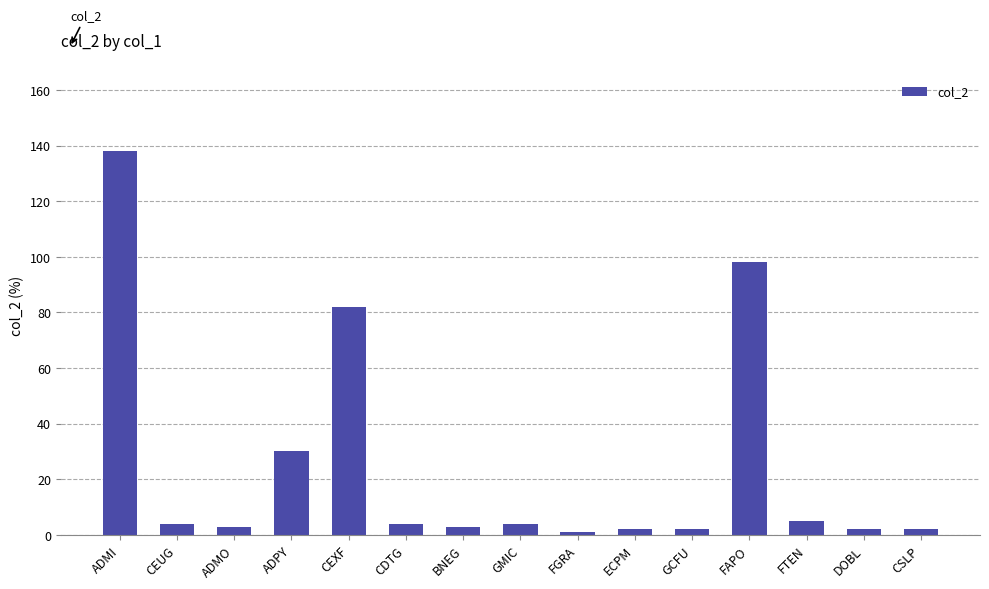

What is the greatest value displayed?

138